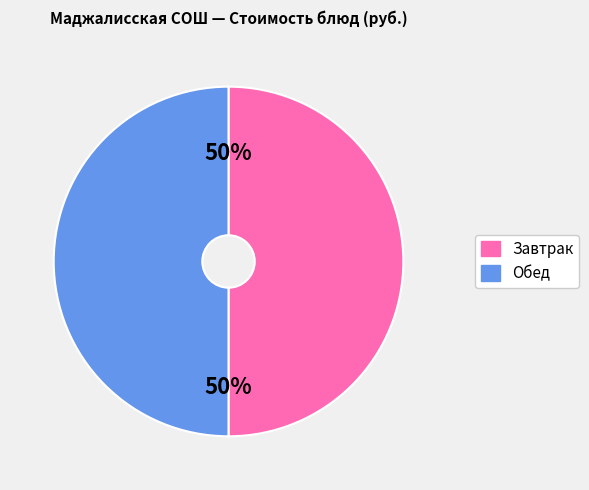

To the nearest percent, what is the difference between the largest and smallest slice percentages?

0%